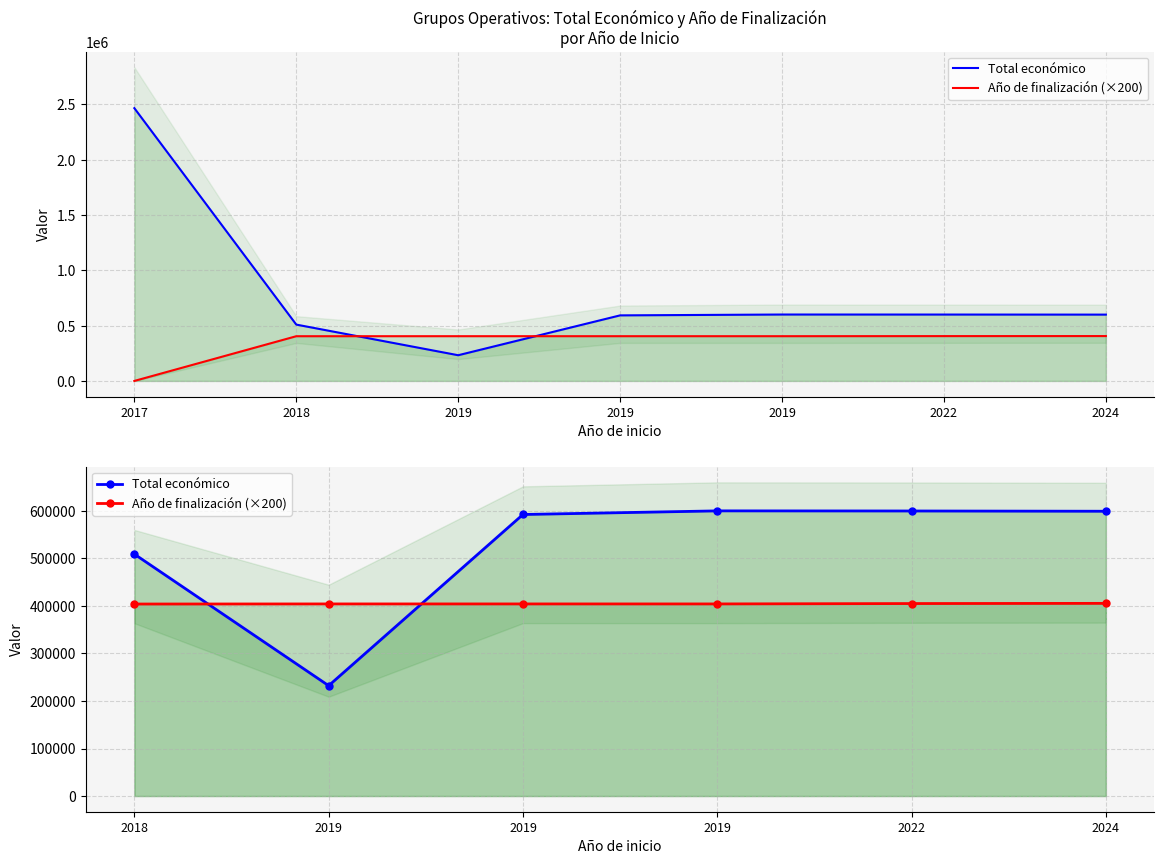

At how many categories does at least one series exceed 544227?

4